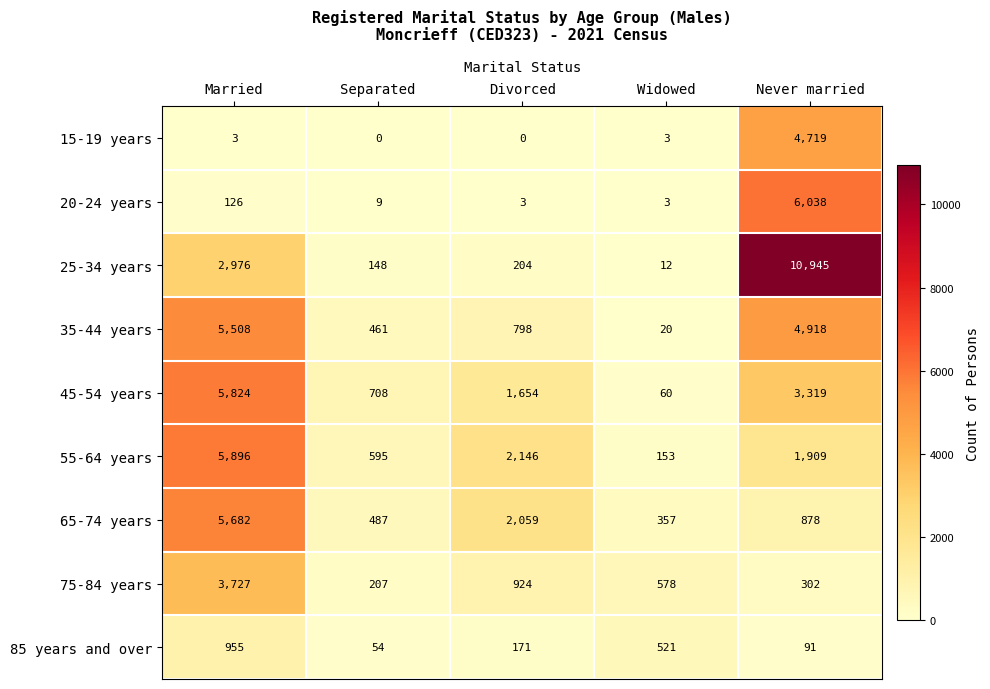

Which series has the largest total across all categories?

25-34 years